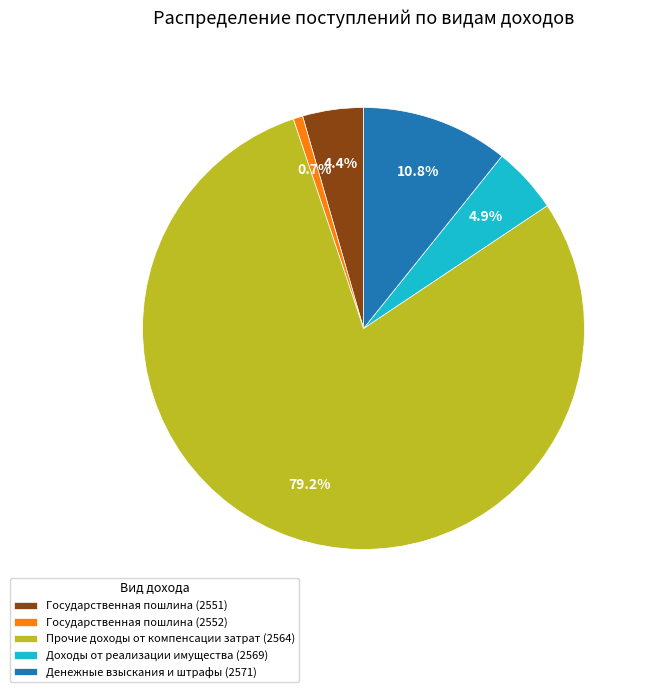

What percentage is NOT represented by Государственная пошлина (2551)?

95.6%